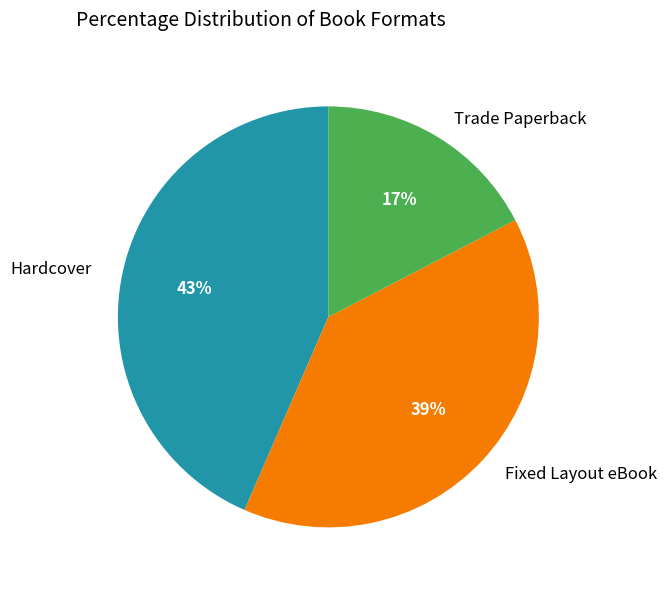

To the nearest percent, what is the combined percentage of Hardcover and Trade Paperback?

61%